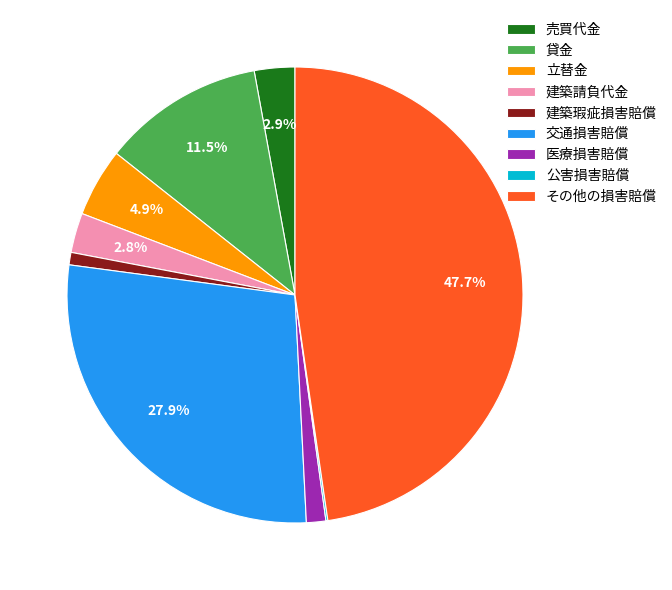

The その他の損害賠償 slice represents 48% of the pie. True or false?

True